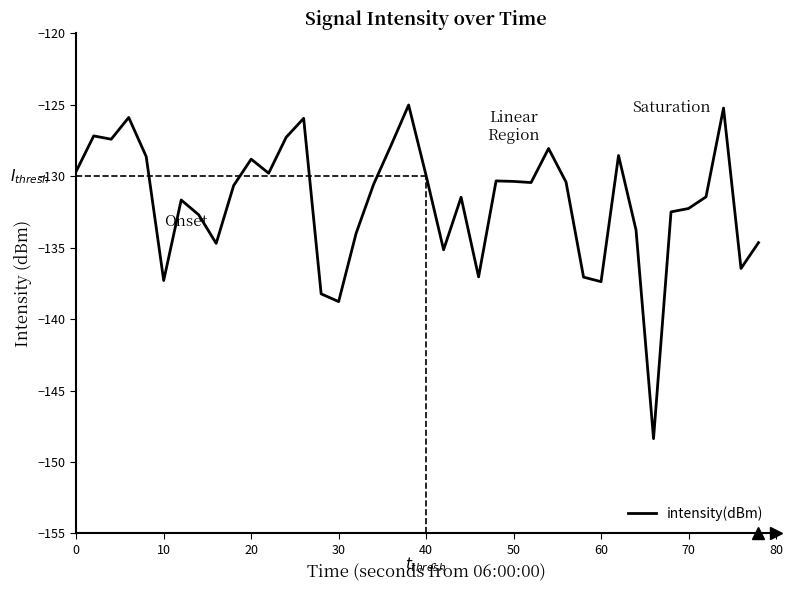

How many distinct data groups are displayed?

1